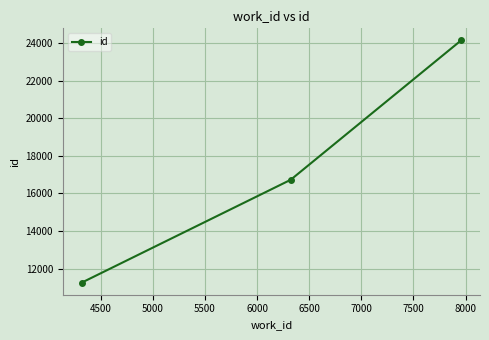

What is the difference between the second highest and minimum values?

5466